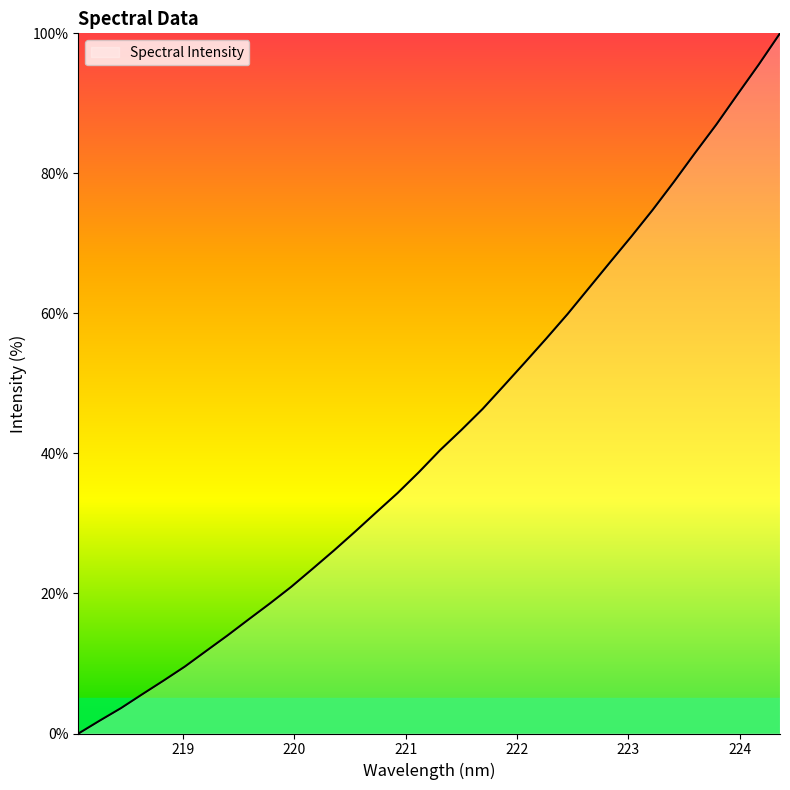

What is the maximum value shown in the chart?

100.0